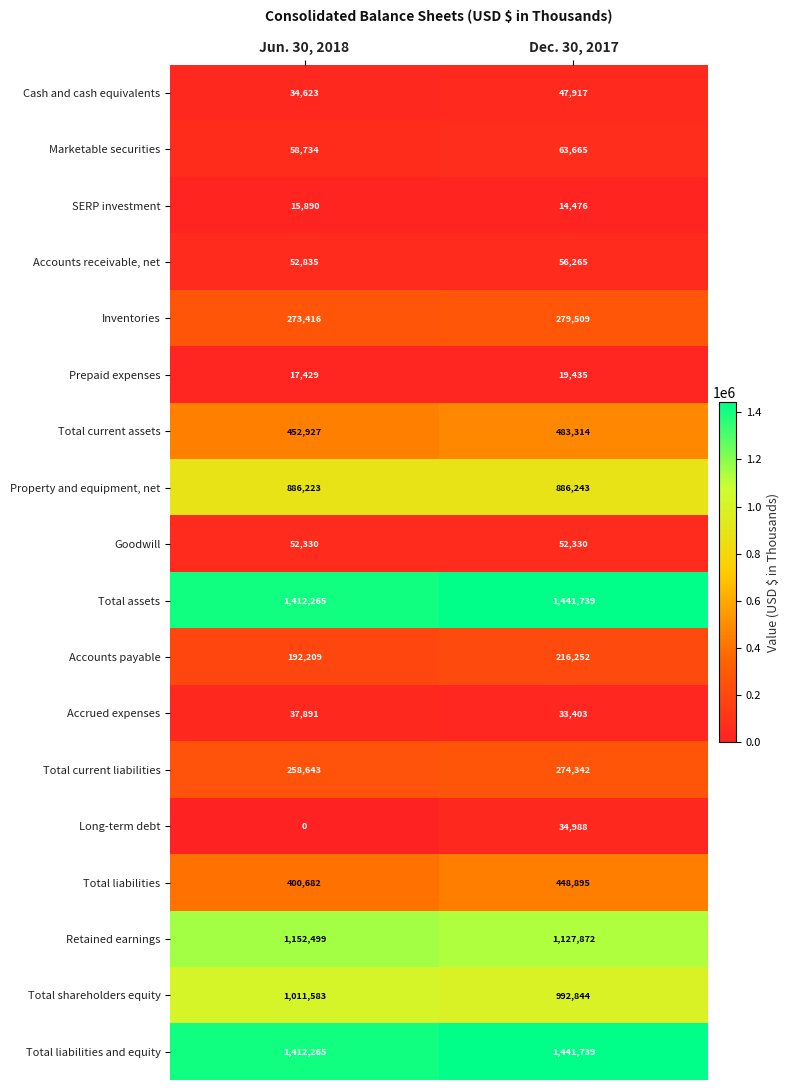

What is the sum of all Goodwill values?

104660